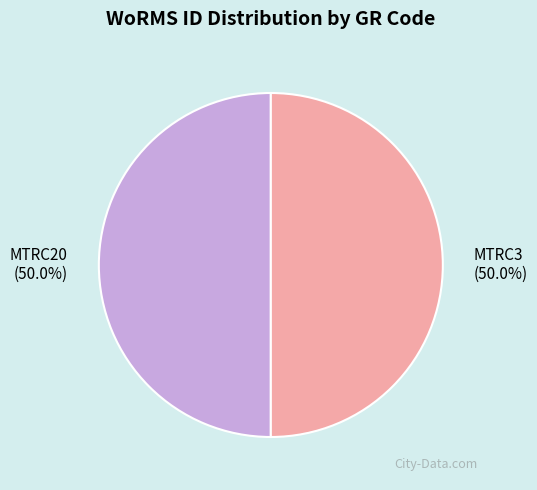

Approximately how many times larger is the value at MTRC20 compared to MTRC3?

1.0